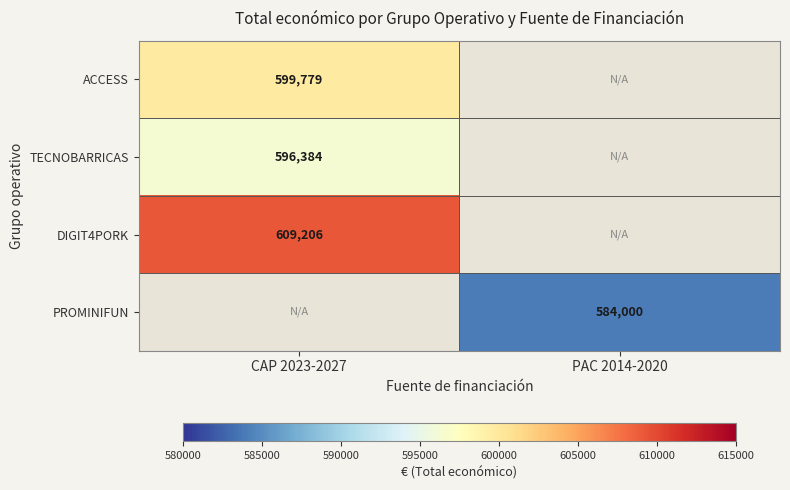

Is it true that ACCESS equals 599779 at CAP 2023-2027?

True